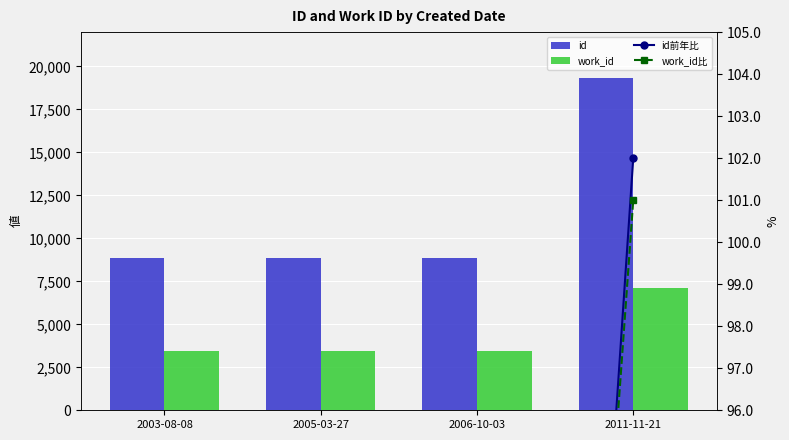

Is the value of work_id at 2006-10-03 greater than the value of work_id比 at 2006-10-03?

Yes